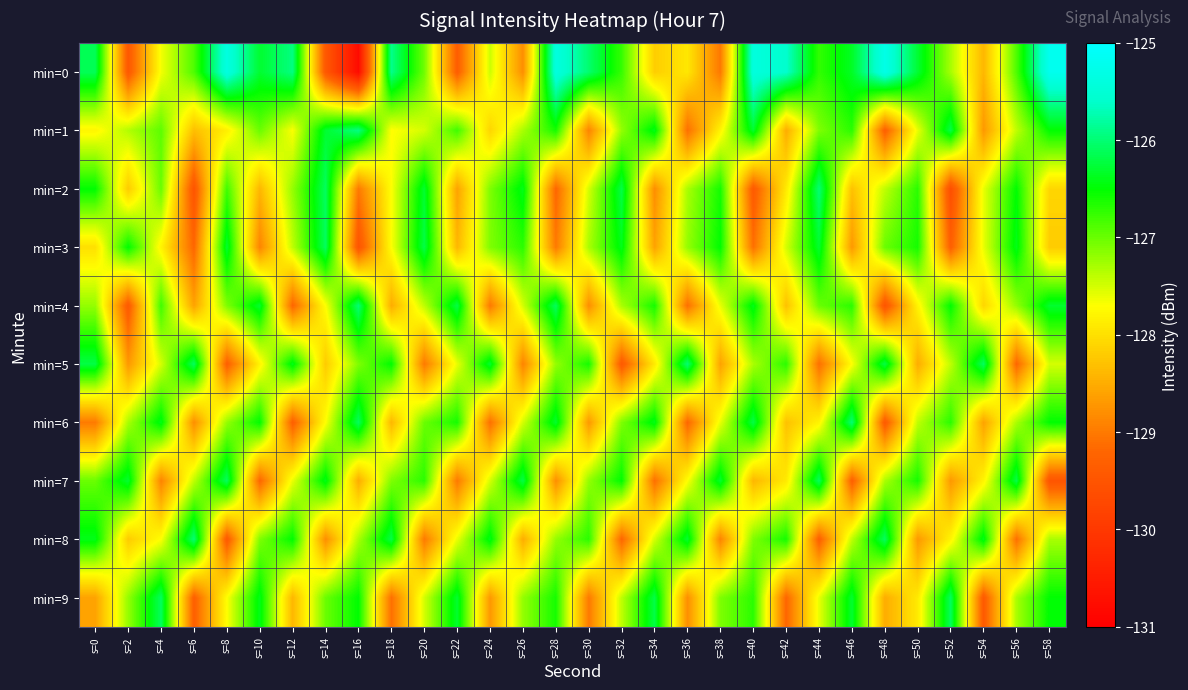

Reading left to right, transcribe all the data shown in this chart.

min=0: s=0=-126.1	s=2=-129.4	s=4=-127.7	s=6=-126.9	s=8=-125.4	s=10=-126.3	s=12=-125.9	s=14=-129.4	s=16=-130.8	s=18=-125.9	s=20=-127.0	s=22=-129.3	s=24=-127.5	s=26=-128.8	s=28=-125.4	s=30=-126.0	s=32=-126.8	s=34=-128.2	s=36=-127.9	s=38=-129.0	s=40=-125.4	s=42=-125.6	s=44=-126.7	s=46=-126.3	s=48=-125.3	s=50=-126.3	s=52=-127.3	s=54=-128.4	s=56=-126.9	s=58=-125.2
min=1: s=0=-127.8	s=2=-127.3	s=4=-126.9	s=6=-128.3	s=8=-127.9	s=10=-127.0	s=12=-127.7	s=14=-126.3	s=16=-125.9	s=18=-127.7	s=20=-127.5	s=22=-126.8	s=24=-128.1	s=26=-127.3	s=28=-126.6	s=30=-128.9	s=32=-127.2	s=34=-126.4	s=36=-129.1	s=38=-127.8	s=40=-126.3	s=42=-128.5	s=44=-127.1	s=46=-126.7	s=48=-129.3	s=50=-127.6	s=52=-126.2	s=54=-128.7	s=56=-127.4	s=58=-126.5
min=2: s=0=-126.5	s=2=-128.2	s=4=-127.0	s=6=-129.5	s=8=-126.8	s=10=-128.4	s=12=-127.2	s=14=-126.1	s=16=-129.0	s=18=-127.7	s=20=-126.3	s=22=-128.6	s=24=-127.1	s=26=-126.4	s=28=-129.2	s=30=-127.5	s=32=-126.2	s=34=-128.8	s=36=-127.3	s=38=-126.6	s=40=-129.4	s=42=-127.9	s=44=-126.0	s=46=-128.3	s=48=-127.4	s=50=-126.7	s=52=-129.6	s=54=-127.6	s=56=-126.5	s=58=-128.1
min=3: s=0=-128.0	s=2=-126.5	s=4=-127.8	s=6=-129.2	s=8=-126.3	s=10=-128.9	s=12=-127.4	s=14=-126.1	s=16=-129.5	s=18=-127.7	s=20=-126.2	s=22=-128.4	s=24=-127.1	s=26=-126.7	s=28=-129.0	s=30=-127.3	s=32=-126.4	s=34=-128.6	s=36=-127.2	s=38=-126.5	s=40=-129.1	s=42=-127.5	s=44=-126.3	s=46=-128.7	s=48=-127.0	s=50=-126.6	s=52=-129.3	s=54=-127.6	s=56=-126.4	s=58=-128.2
min=4: s=0=-127.2	s=2=-129.4	s=4=-126.8	s=6=-128.6	s=8=-127.1	s=10=-126.3	s=12=-129.2	s=14=-127.7	s=16=-126.0	s=18=-128.5	s=20=-127.4	s=22=-126.2	s=24=-129.0	s=26=-127.5	s=28=-126.1	s=30=-128.8	s=32=-127.3	s=34=-126.6	s=36=-129.1	s=38=-127.6	s=40=-126.4	s=42=-128.3	s=44=-127.0	s=46=-126.7	s=48=-129.5	s=50=-127.8	s=52=-126.5	s=54=-128.1	s=56=-127.2	s=58=-126.3
min=5: s=0=-126.2	s=2=-128.7	s=4=-127.5	s=6=-126.1	s=8=-129.3	s=10=-127.8	s=12=-126.4	s=14=-128.2	s=16=-127.1	s=18=-126.5	s=20=-129.0	s=22=-127.6	s=24=-126.3	s=26=-128.9	s=28=-127.2	s=30=-126.6	s=32=-129.4	s=34=-127.9	s=36=-126.0	s=38=-128.6	s=40=-127.3	s=42=-126.7	s=44=-129.1	s=46=-127.7	s=48=-126.2	s=50=-128.5	s=52=-127.4	s=54=-126.1	s=56=-129.2	s=58=-127.5
min=6: s=0=-129.0	s=2=-127.3	s=4=-126.4	s=6=-128.8	s=8=-127.2	s=10=-126.5	s=12=-129.3	s=14=-127.7	s=16=-126.1	s=18=-128.4	s=20=-127.0	s=22=-126.6	s=24=-129.1	s=26=-127.5	s=28=-126.3	s=30=-128.7	s=32=-127.1	s=34=-126.4	s=36=-129.2	s=38=-127.6	s=40=-126.2	s=42=-128.3	s=44=-127.8	s=46=-126.0	s=48=-129.4	s=50=-127.4	s=52=-126.7	s=54=-128.6	s=56=-127.3	s=58=-126.5
min=7: s=0=-127.0	s=2=-126.3	s=4=-128.9	s=6=-127.4	s=8=-126.1	s=10=-129.2	s=12=-127.6	s=14=-126.4	s=16=-128.5	s=18=-127.1	s=20=-126.7	s=22=-129.0	s=24=-127.5	s=26=-126.2	s=28=-128.8	s=30=-127.2	s=32=-126.5	s=34=-129.1	s=36=-127.7	s=38=-126.3	s=40=-128.4	s=42=-127.9	s=44=-126.1	s=46=-129.3	s=48=-127.3	s=50=-126.6	s=52=-128.7	s=54=-127.8	s=56=-126.2	s=58=-129.5
min=8: s=0=-126.4	s=2=-128.2	s=4=-127.7	s=6=-126.0	s=8=-129.4	s=10=-127.1	s=12=-126.5	s=14=-128.8	s=16=-127.3	s=18=-126.2	s=20=-129.0	s=22=-127.6	s=24=-126.4	s=26=-128.5	s=28=-127.2	s=30=-126.7	s=32=-129.2	s=34=-127.5	s=36=-126.3	s=38=-128.9	s=40=-127.1	s=42=-126.6	s=44=-129.3	s=46=-127.4	s=48=-126.1	s=50=-128.7	s=52=-127.8	s=54=-126.4	s=56=-129.1	s=58=-127.3
min=9: s=0=-128.6	s=2=-127.2	s=4=-126.1	s=6=-129.3	s=8=-127.7	s=10=-126.4	s=12=-128.4	s=14=-127.0	s=16=-126.5	s=18=-129.1	s=20=-127.5	s=22=-126.3	s=24=-128.7	s=26=-127.2	s=28=-126.6	s=30=-129.0	s=32=-127.4	s=34=-126.2	s=36=-128.8	s=38=-127.1	s=40=-126.7	s=42=-129.2	s=44=-127.6	s=46=-126.3	s=48=-128.5	s=50=-127.9	s=52=-126.1	s=54=-129.4	s=56=-127.3	s=58=-126.5